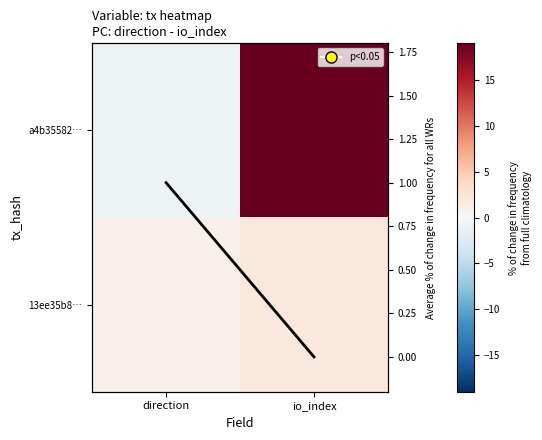

Is the value of 13ee35b8… at direction greater than the value of Avg % change at direction?

Yes